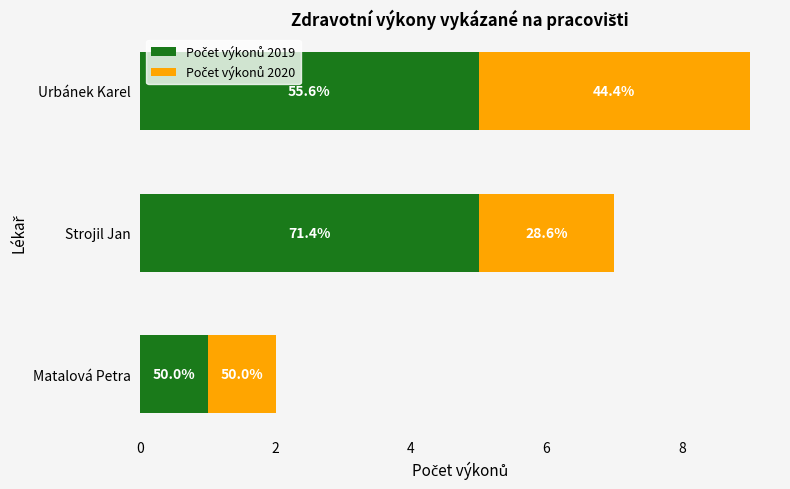

What are all the series names shown in the legend?

Počet výkonů 2019, Počet výkonů 2020